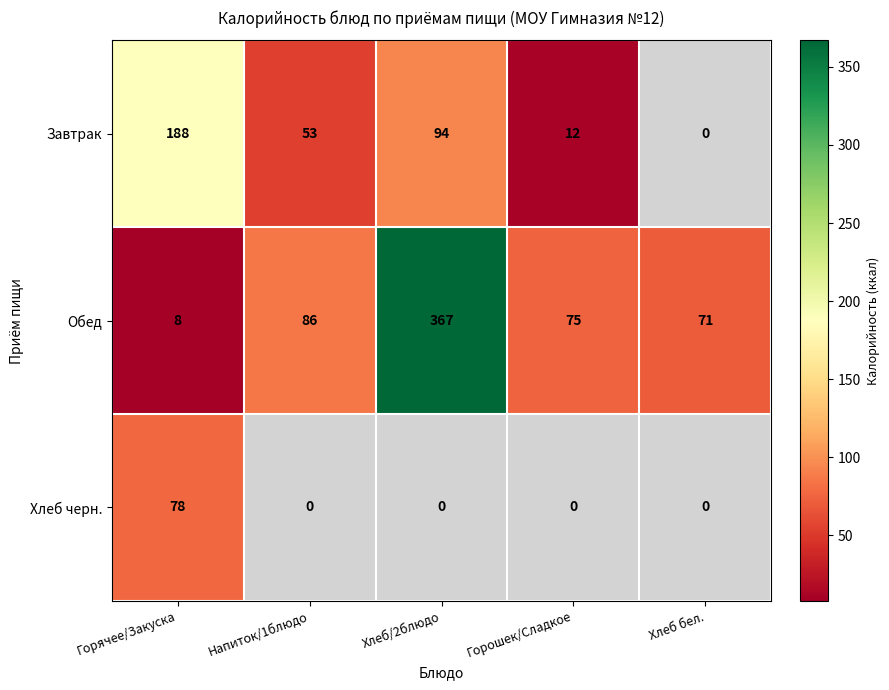

What is the spread (max minus min) of values at Напиток/1блюдо?

33.0